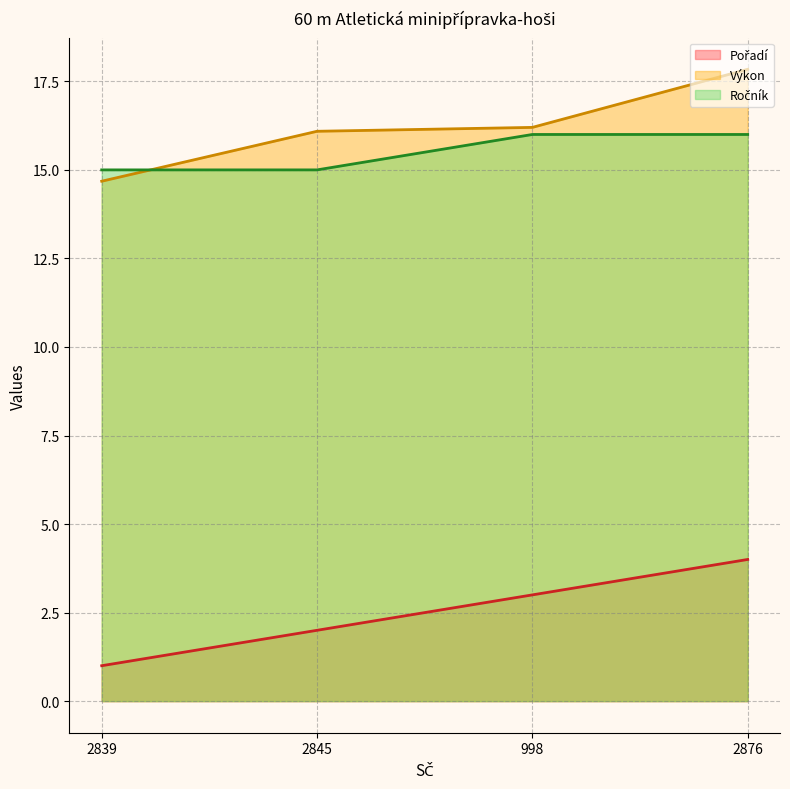

True or false: Ročník line has more than 0 points higher than both neighbors.

False